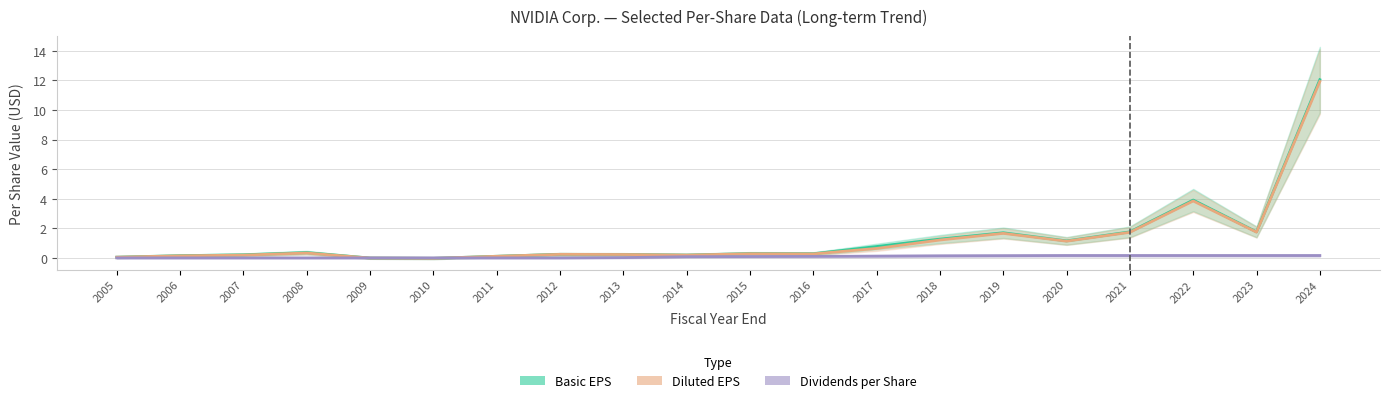

At how many categories does at least one series exceed 6?

1